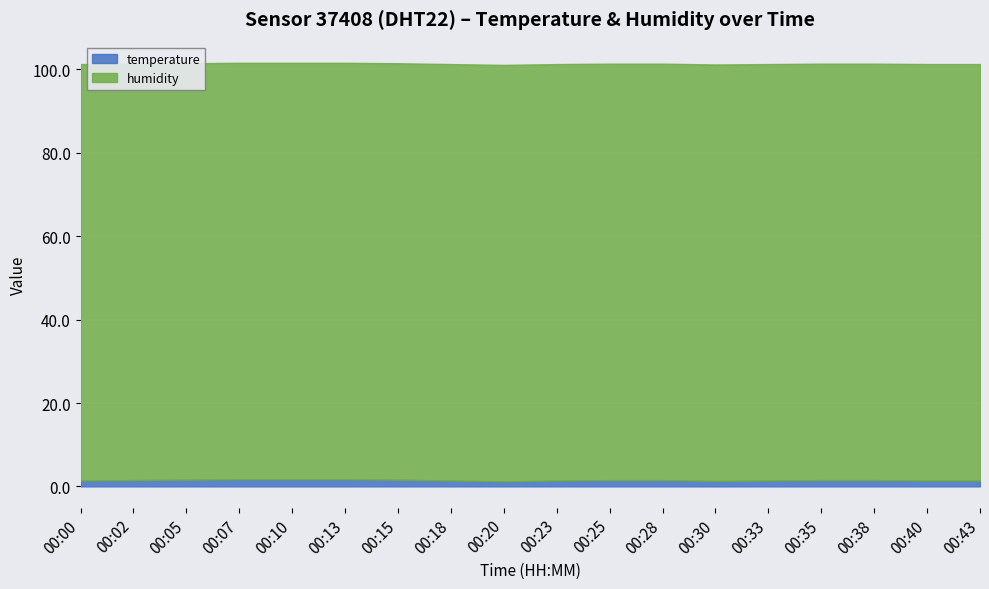

At which label does temperature reach its minimum?

00:20